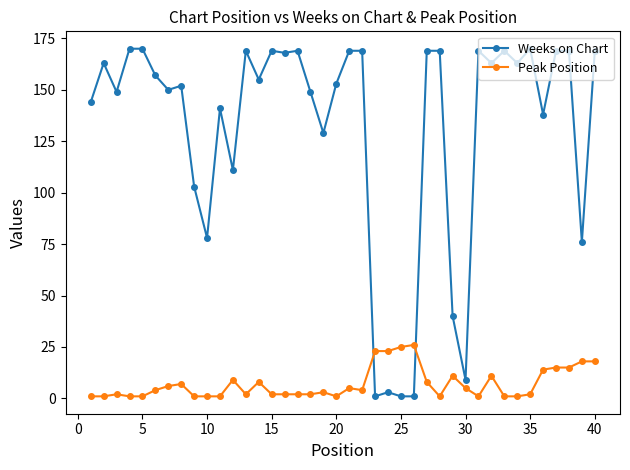

What is the sum of all Peak Position values?

284